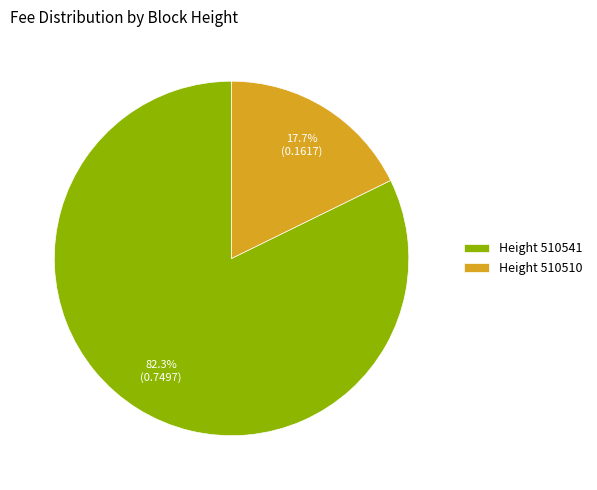

To the nearest percent, what is the difference between the largest and smallest slice percentages?

65%